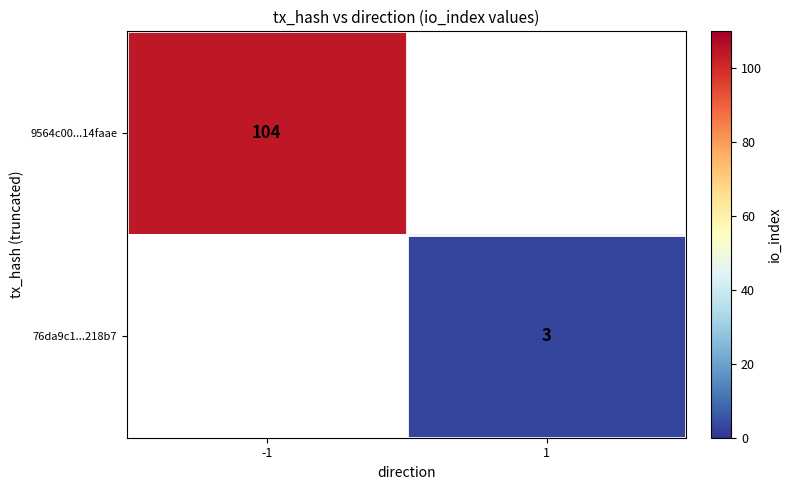

The 9564c00...14faae series shows 73 at -1. True or false?

False